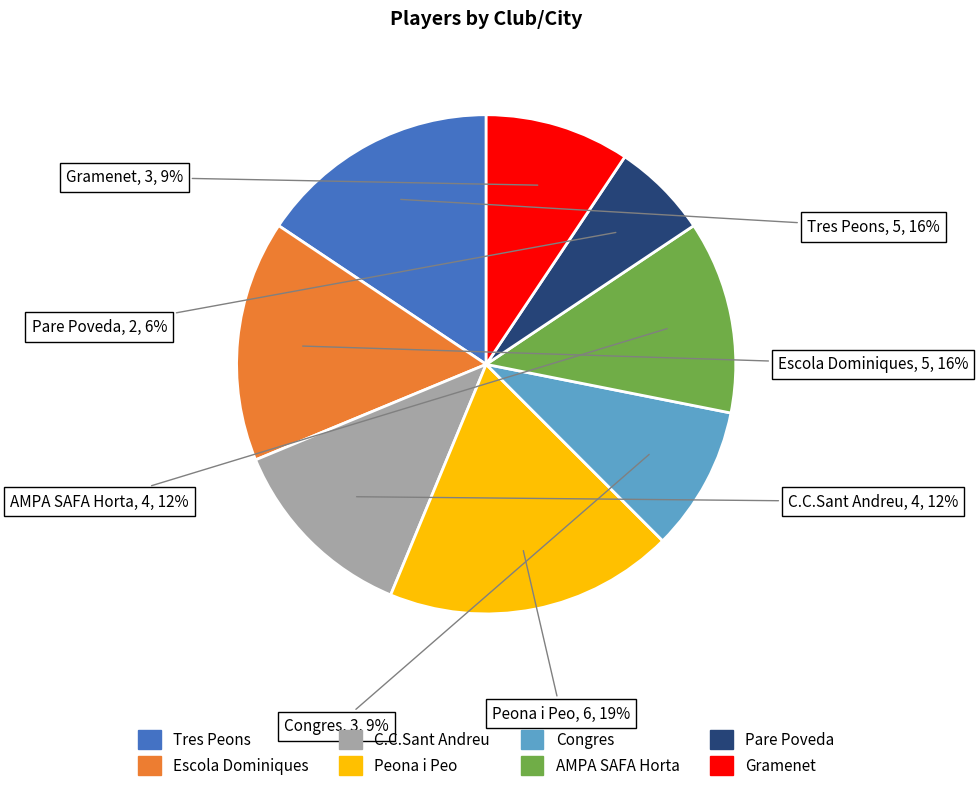

Is Escola Dominiques the majority of the pie?

No